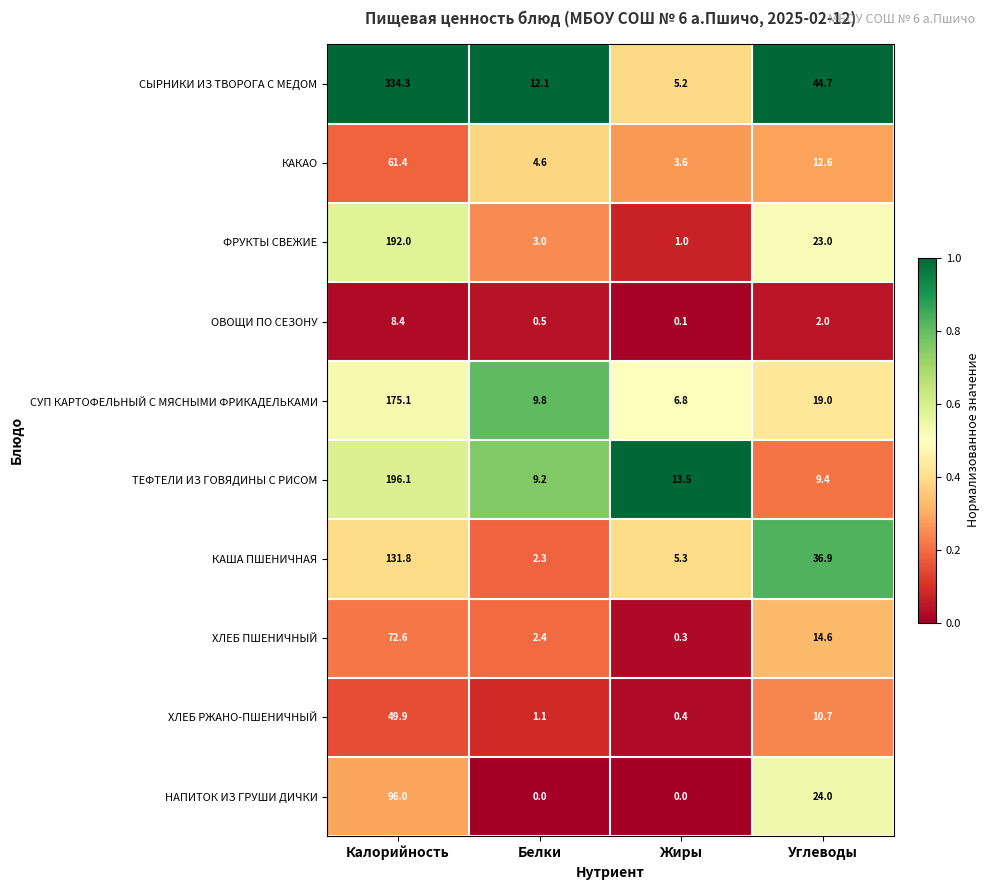

List the labels in order of ТЕФТЕЛИ ИЗ ГОВЯДИНЫ С РИСОМ value, smallest first.

Белки, Углеводы, Жиры, Калорийность